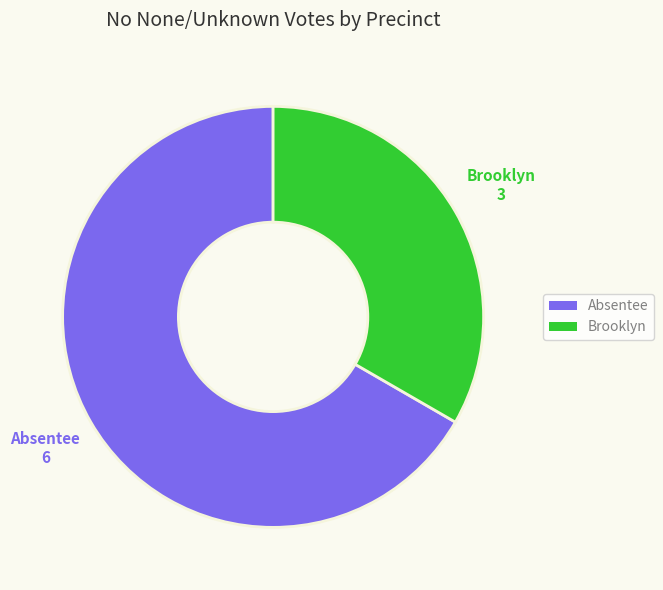

Combined, do Brooklyn and Absentee account for over 50%?

Yes